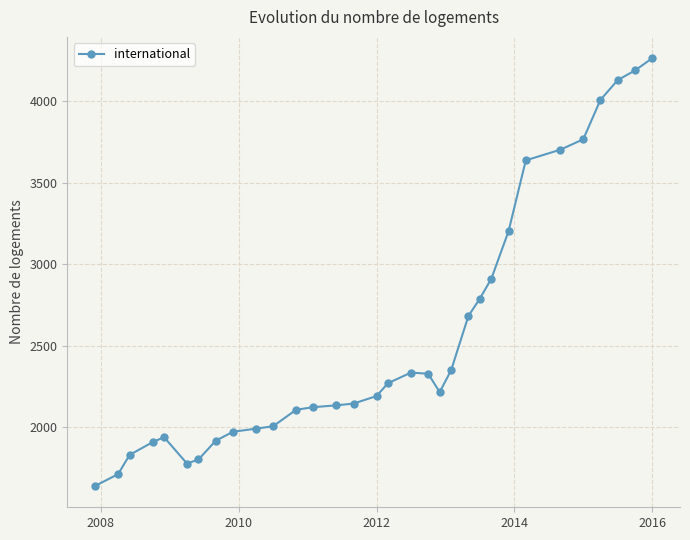

True or false: the data has more than 1 interior local peaks.

True